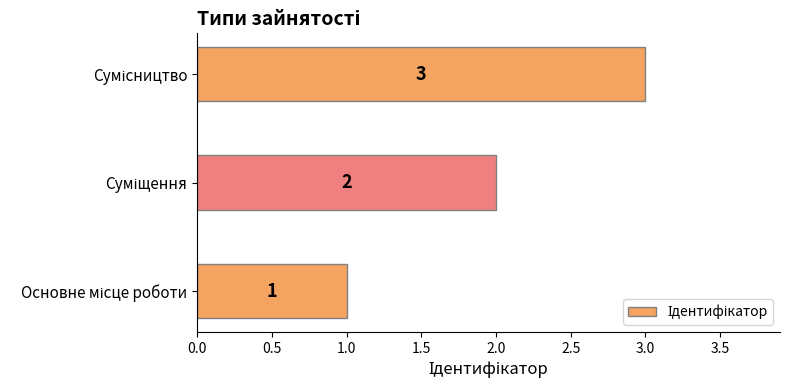

What is the maximum value shown in the chart?

3